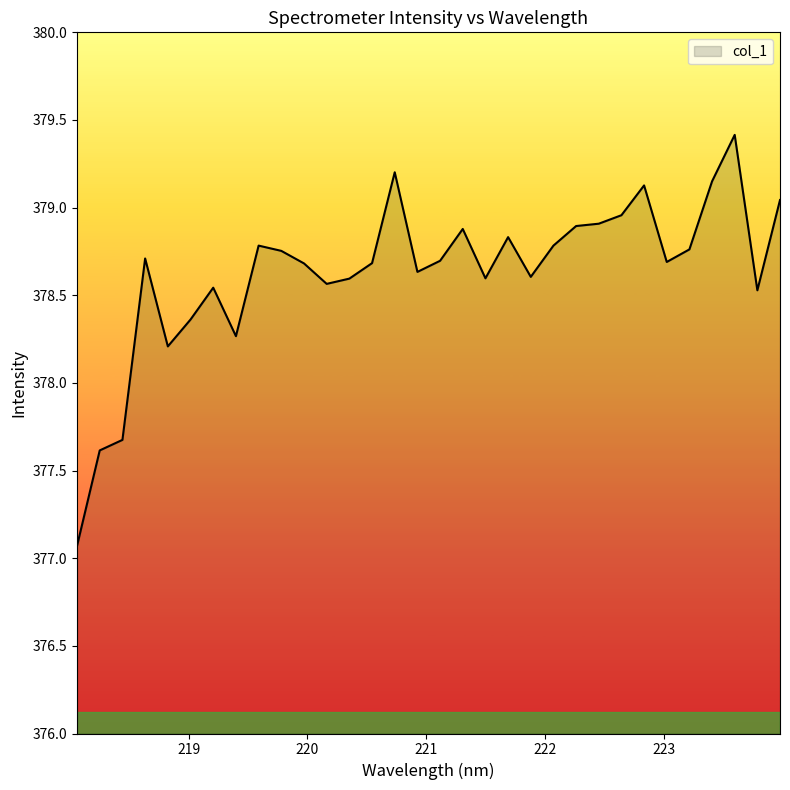

What is the sum of all values?

12116.2